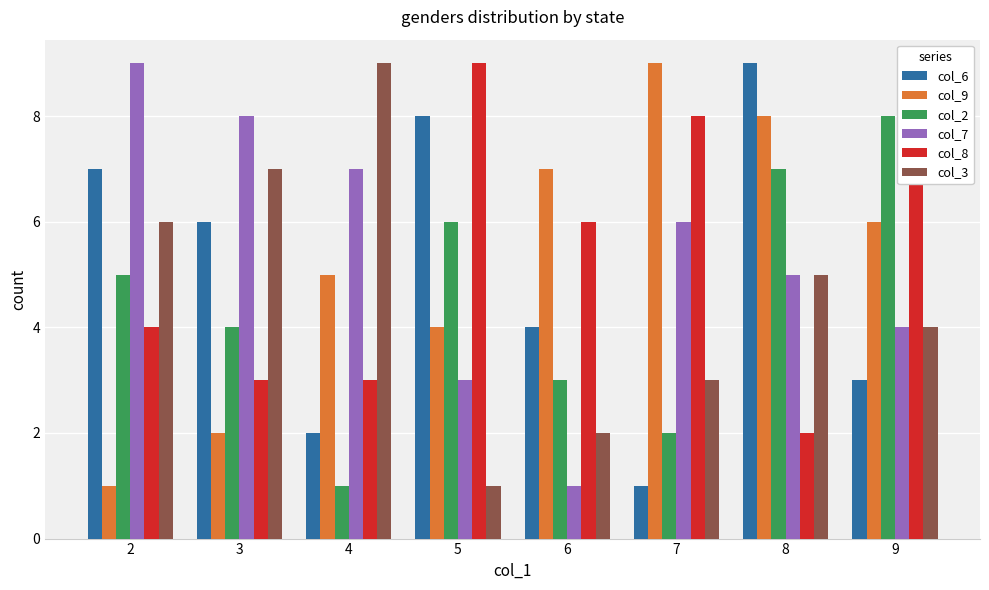

The col_3 series shows 3 at 7. True or false?

True